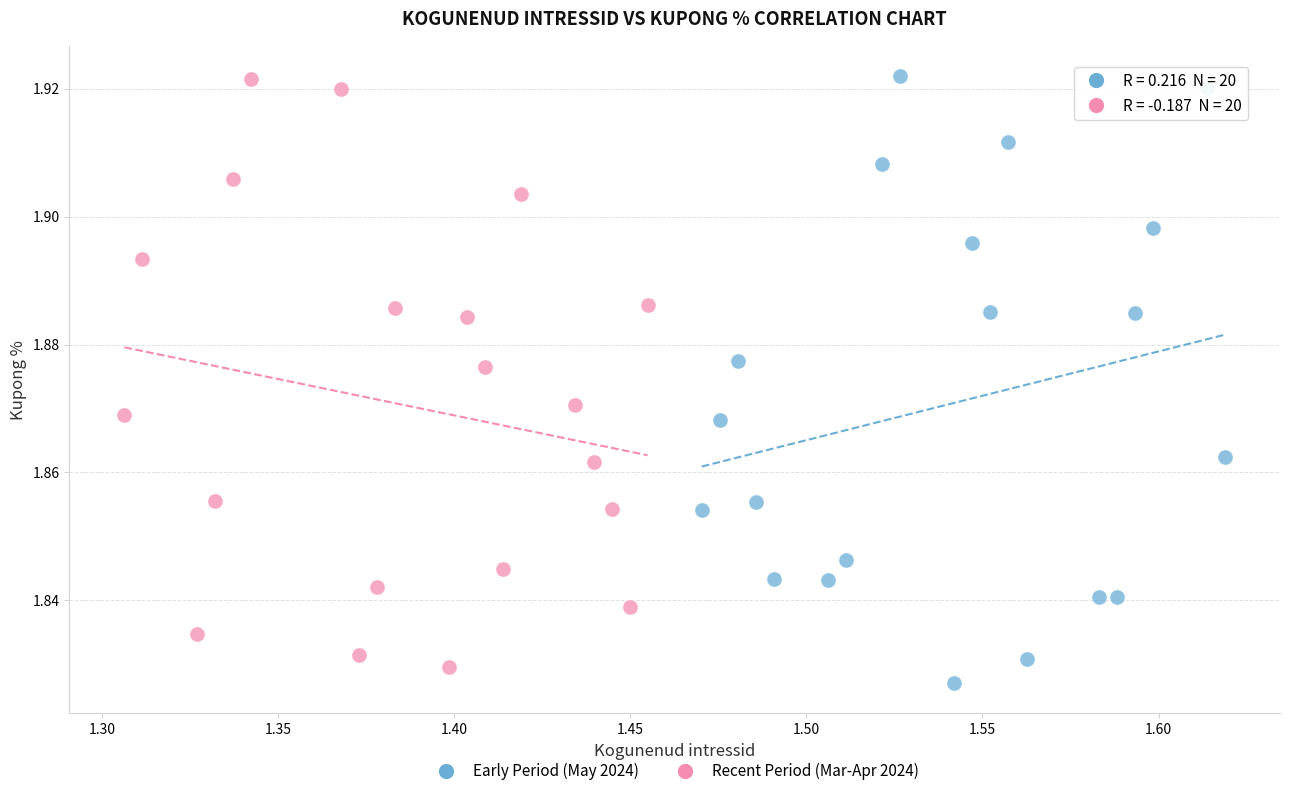

What are all the series names shown in the legend?

Early Period (May 2024), Recent Period (Mar-Apr 2024)